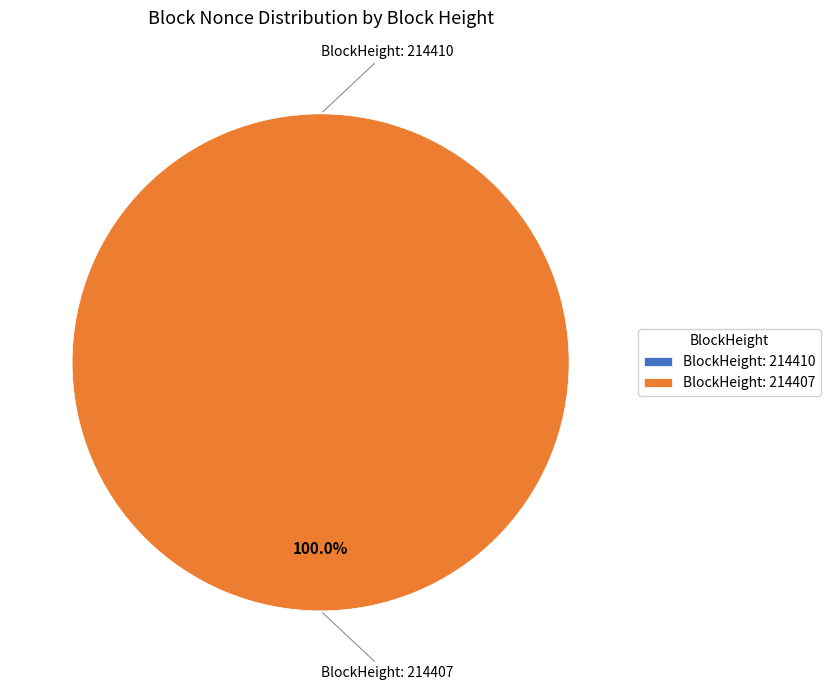

Is it true that 214407 is 88% of the pie?

False